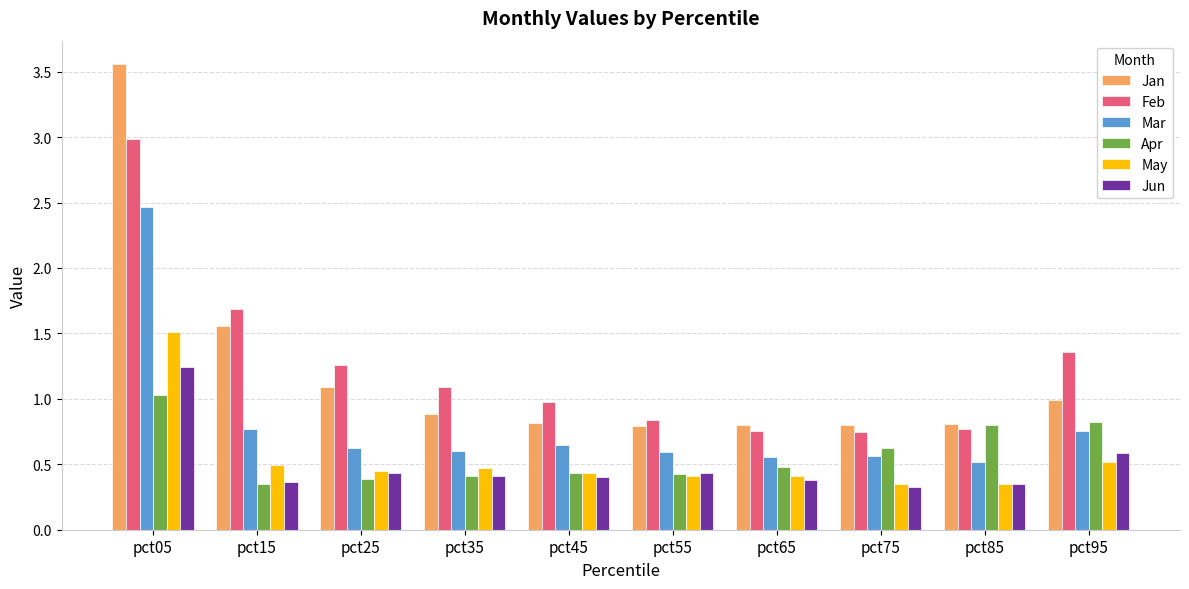

Which label corresponds to the largest value in the chart?

pct05